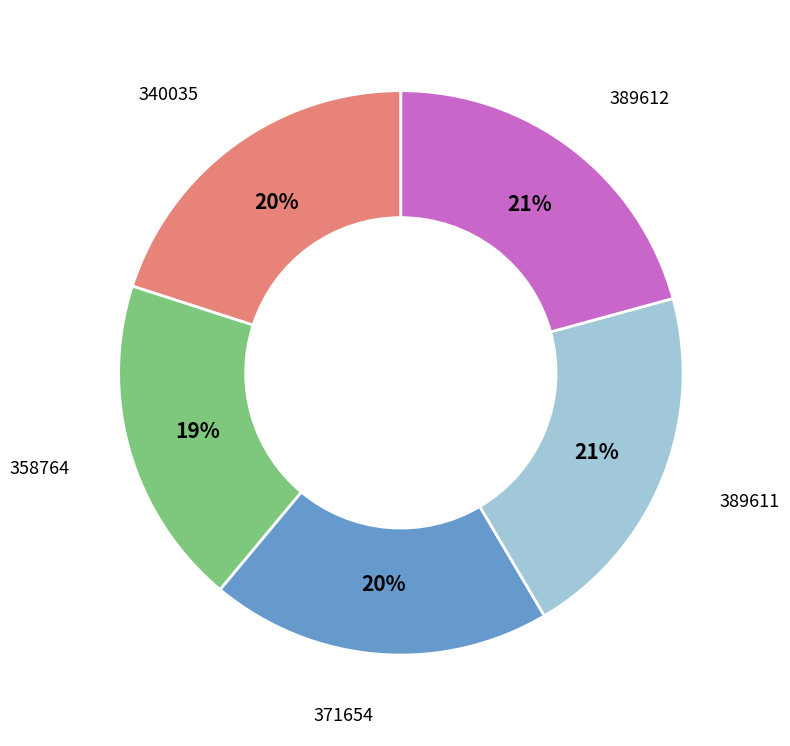

To the nearest percent, what is the average slice percentage?

20%